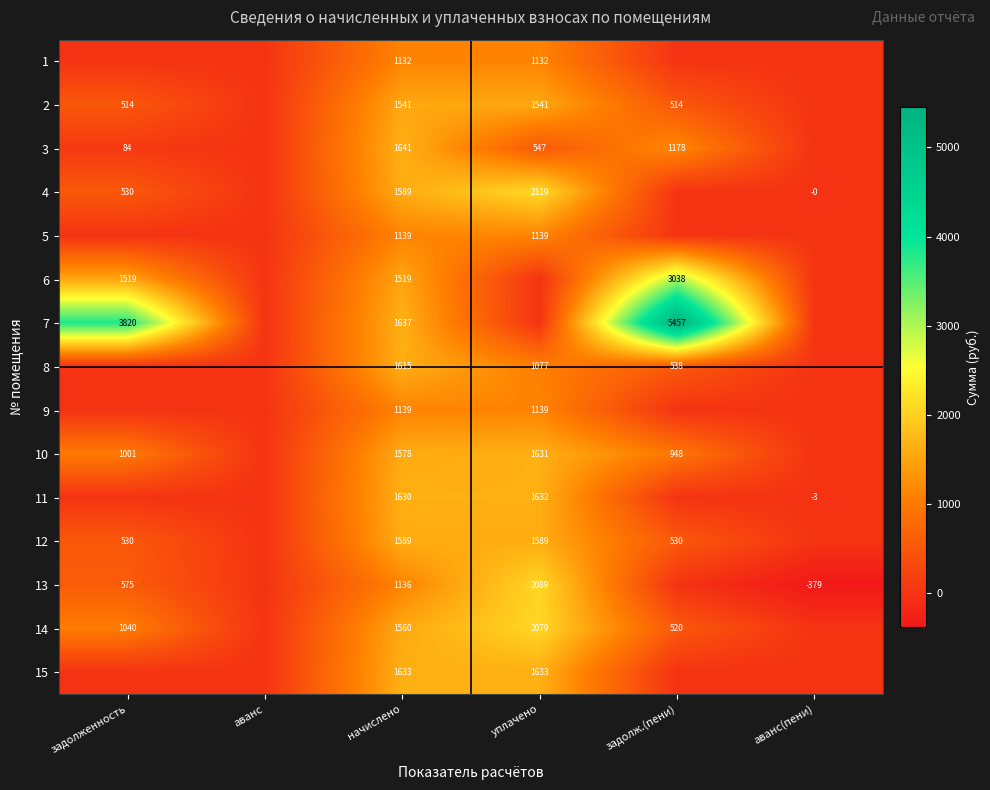

What is the total value across all series at начислено?

22078